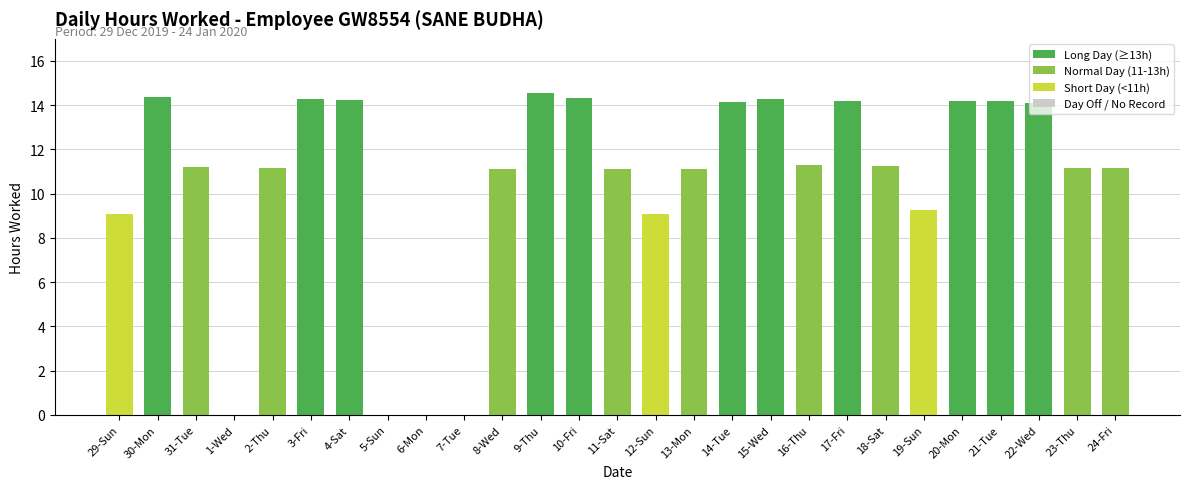

What is the sum of the values at 20-Mon and 14-Tue?

28.3